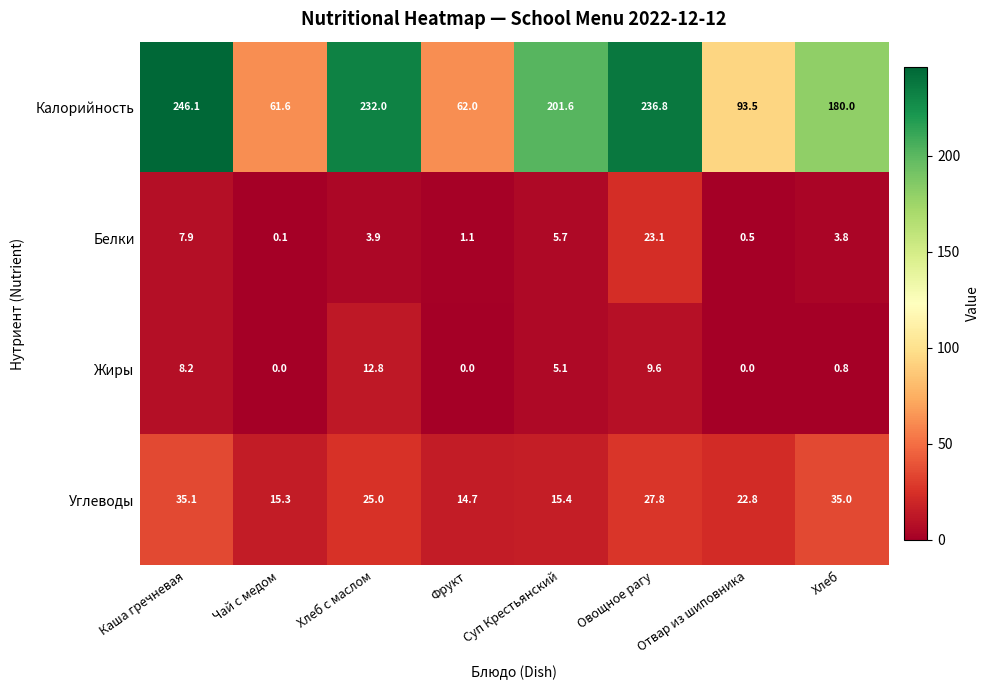

The value of Углеводы at Овощное рагу is 27.8. True or false?

True